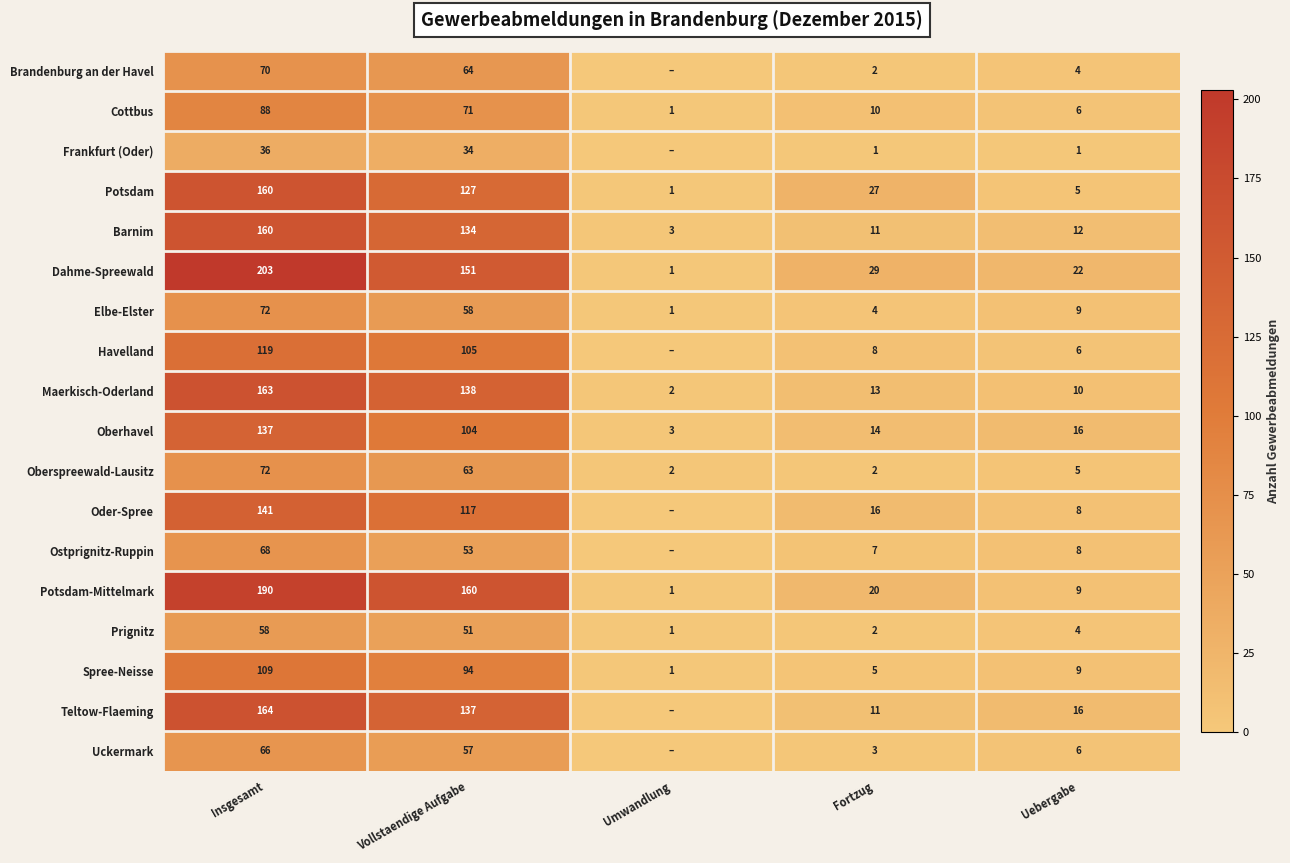

What is the difference between the Barnim values at Umwandlung and Vollstaendige Aufgabe?

131